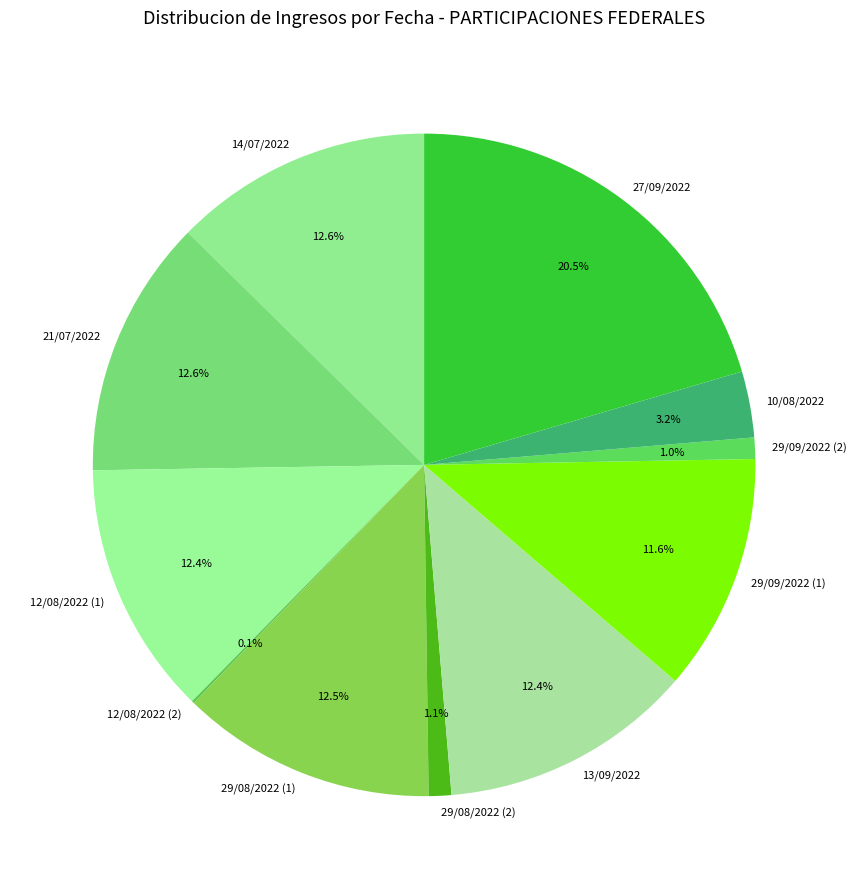

What is the largest slice in the pie chart?

27/09/2022